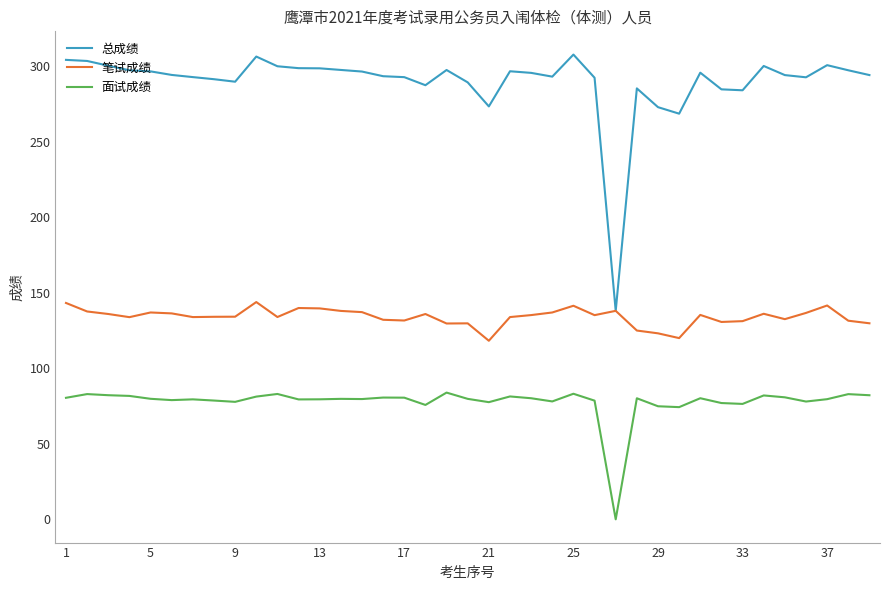

Does the chart display data point markers on the line(s)?

No